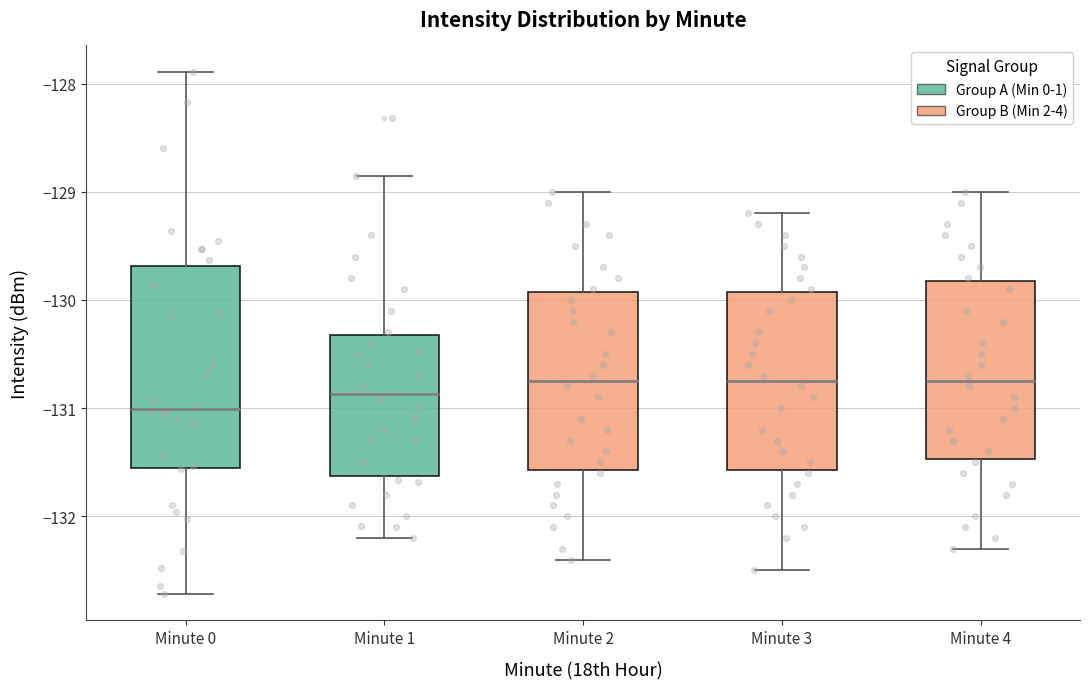

Reading left to right, read every box against the y-axis: the position of its median line, the range the box covers, and the ends of its whiskers. The values are not printed on the chart, so give them approximately, as read against the axis.

Minute 0: median -131.0, box -131.6 to -129.7, whiskers -132.7 to -127.9
Minute 1: median -130.9, box -131.6 to -130.3, whiskers -132.2 to -128.9
Minute 2: median -130.7, box -131.6 to -129.9, whiskers -132.4 to -129.0
Minute 3: median -130.7, box -131.6 to -129.9, whiskers -132.5 to -129.2
Minute 4: median -130.7, box -131.5 to -129.8, whiskers -132.3 to -129.0